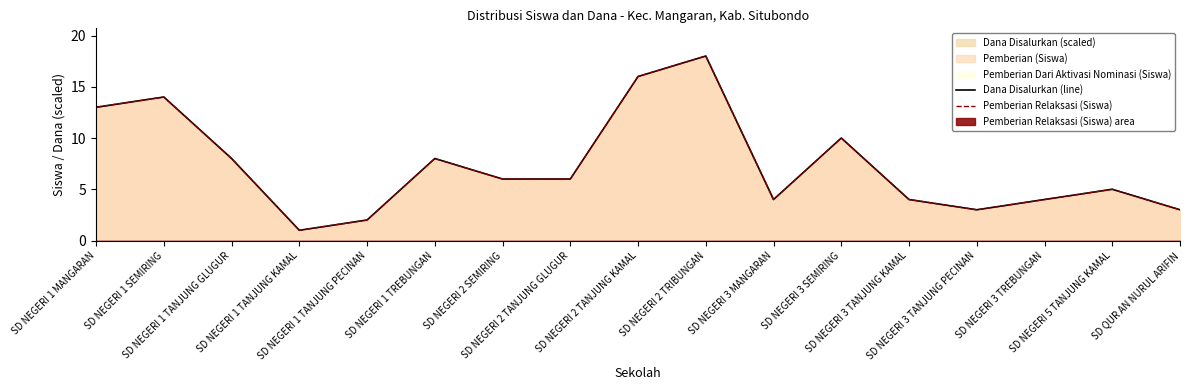

What is the difference between the maximum and minimum values in the Dana Disalurkan (line) series?

17